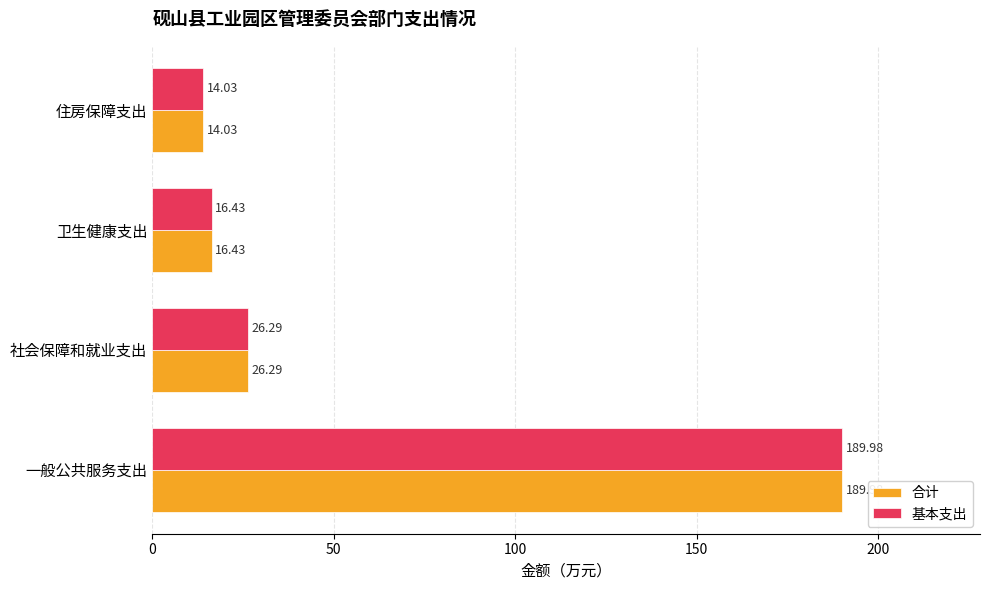

At which label does 基本支出 reach its peak?

一般公共服务支出